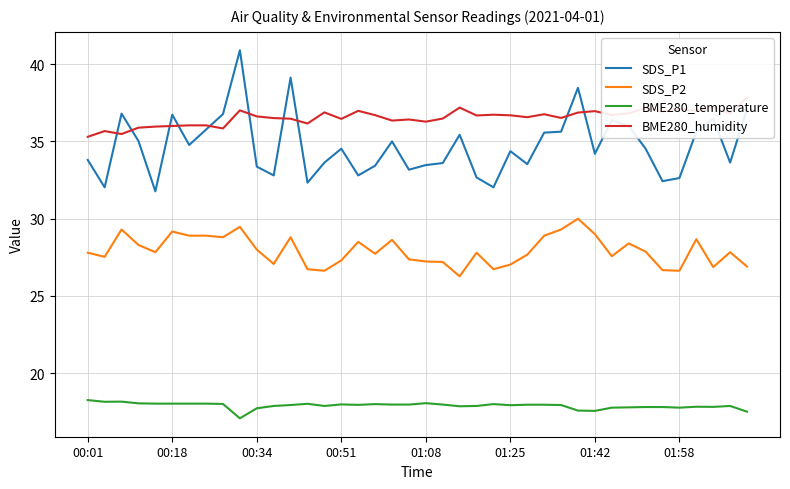

What is the total value across all series at 28?

119.4